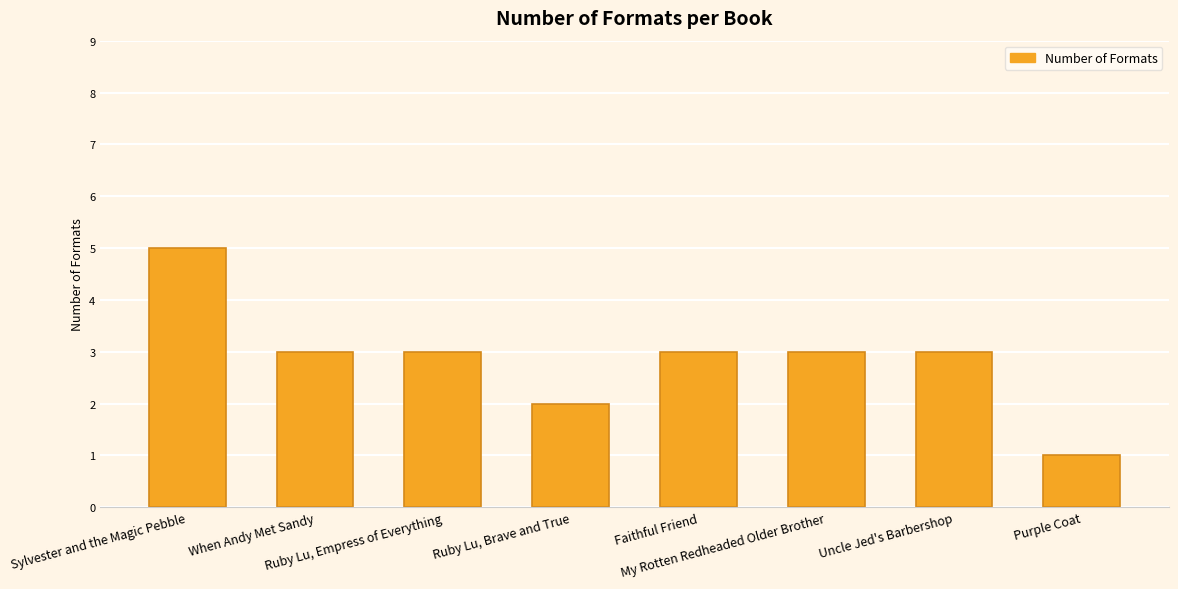

What is the difference between the values at Uncle Jed's Barbershop and Purple Coat?

2